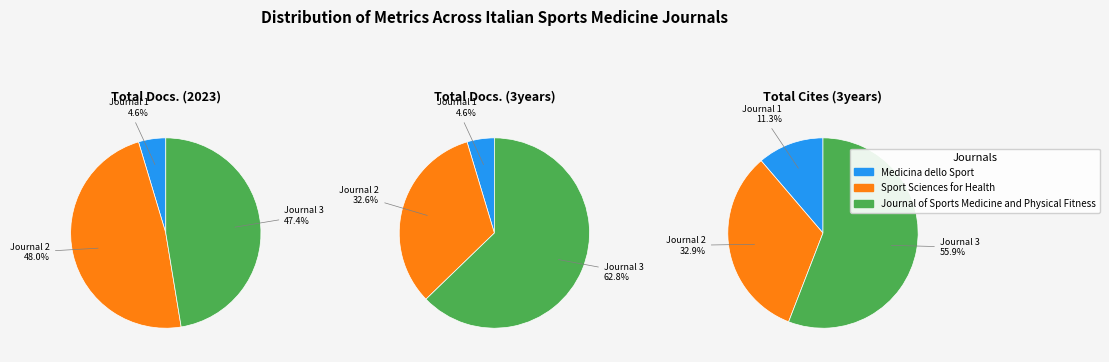

Which slice is the largest?

Journal of Sports Medicine and Physical Fitness